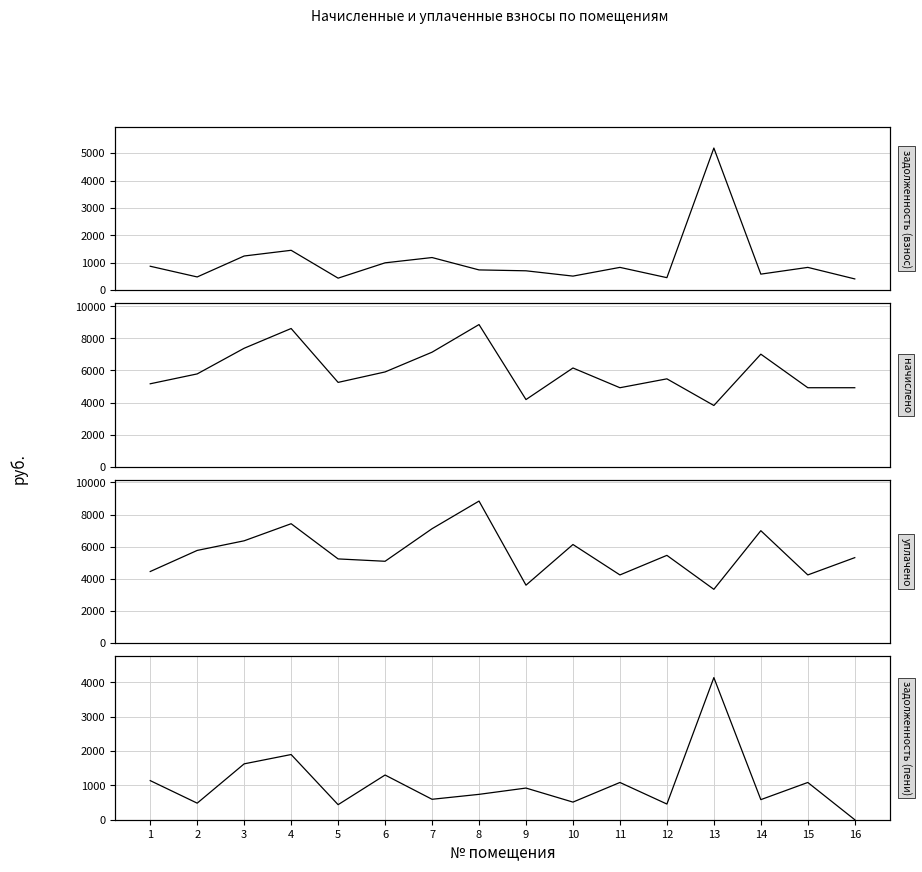

Reading left to right, list all the values displayed in this chart.

задолженность (взнос): 872.5	482.2	1246.4	1454.2	438.1	997.1	1190.2	738.7	706.3	513.0	830.9	456.1	5184.2	584.8	830.9	410.4
начислено: 5171.0	5786.6	7387.2	8618.4	5257.2	5909.8	7141.0	8864.6	4186.1	6156.0	4924.8	5478.8	3816.7	7017.8	4924.8	4924.8
уплачено: 4457.2	5768.3	6367.4	7428.6	5240.6	5093.9	7118.3	8836.6	3608.2	6136.5	4244.9	5461.5	3350.0	6995.6	4244.9	5319.6
задолженность (пени): 1138.9	482.2	1627.0	1898.2	438.1	1301.6	595.1	738.7	922.0	513.0	1084.7	456.6	4138.4	584.8	1084.7	0.0